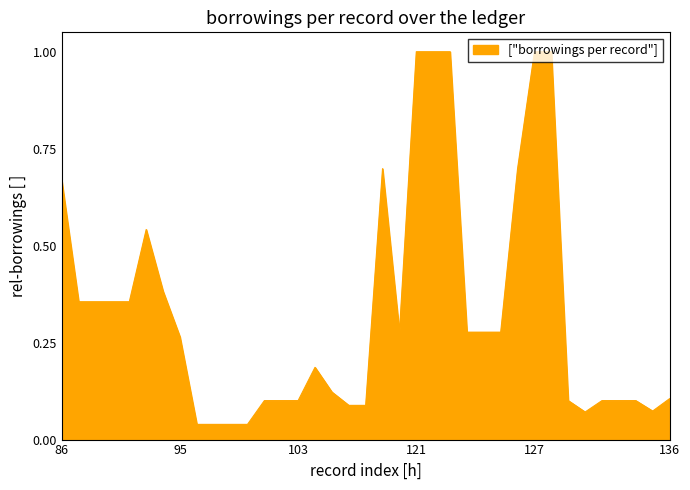

What is the difference between the maximum and minimum values?

1.0